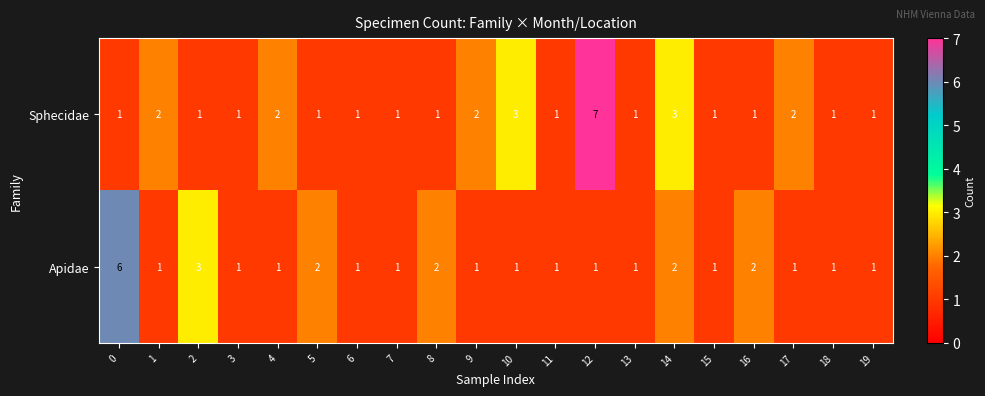

What is the total value across all series at 6?

2